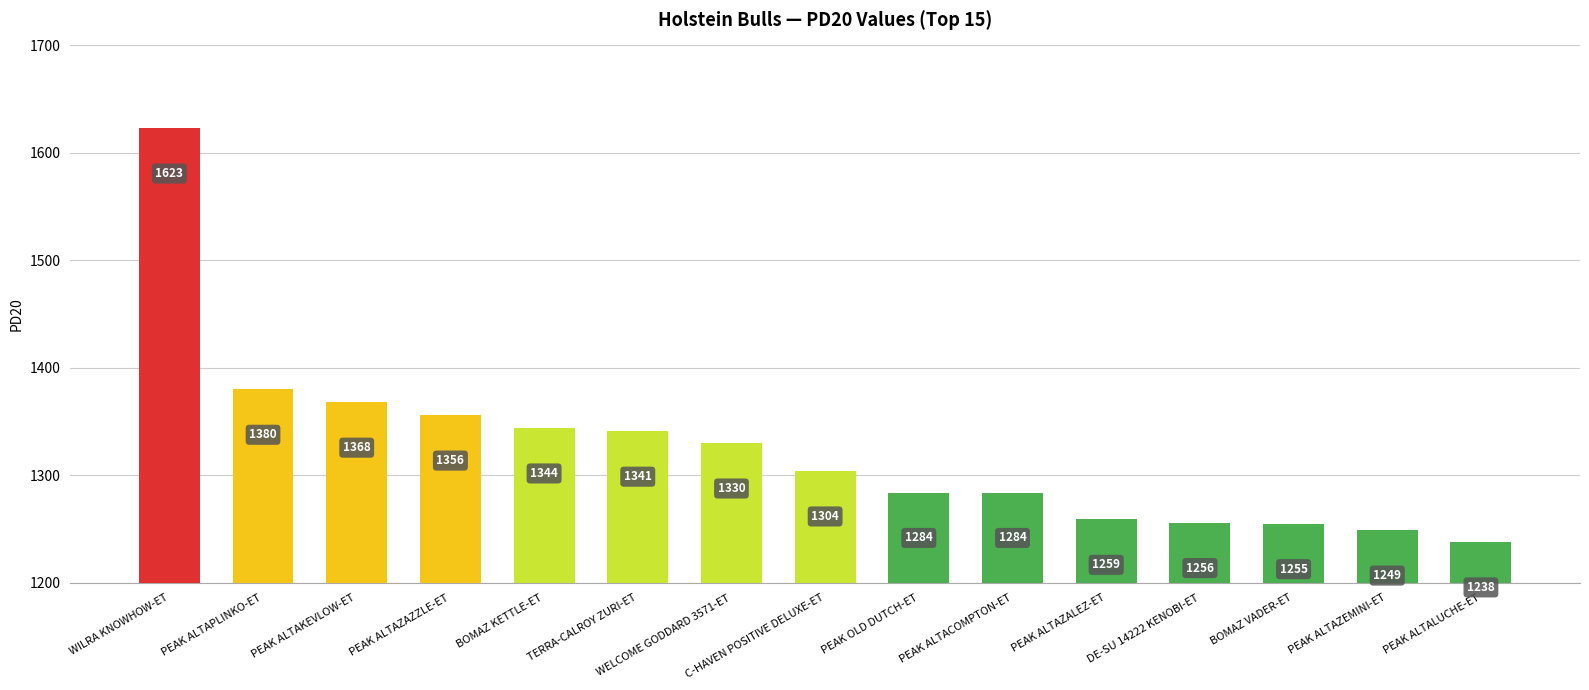

What is the sum of the values at PEAK ALTAZALEZ-ET and DE-SU 14222 KENOBI-ET?

2515